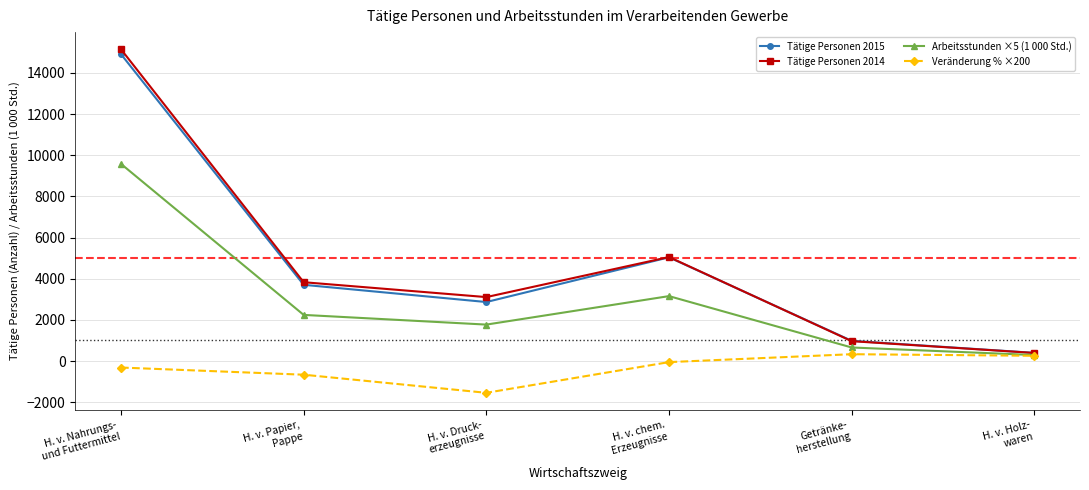

The value of Arbeitsstunden ×5 (1 000 Std.) at H. v. Nahrungs-
und Futtermittel is 9579.1. True or false?

True